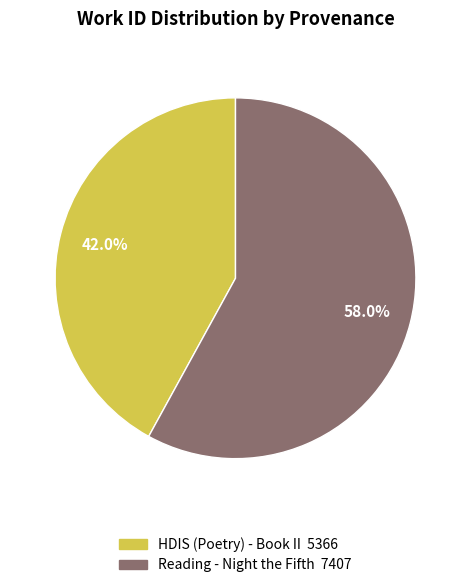

Which slice is the smallest?

HDIS (Poetry) - Book II